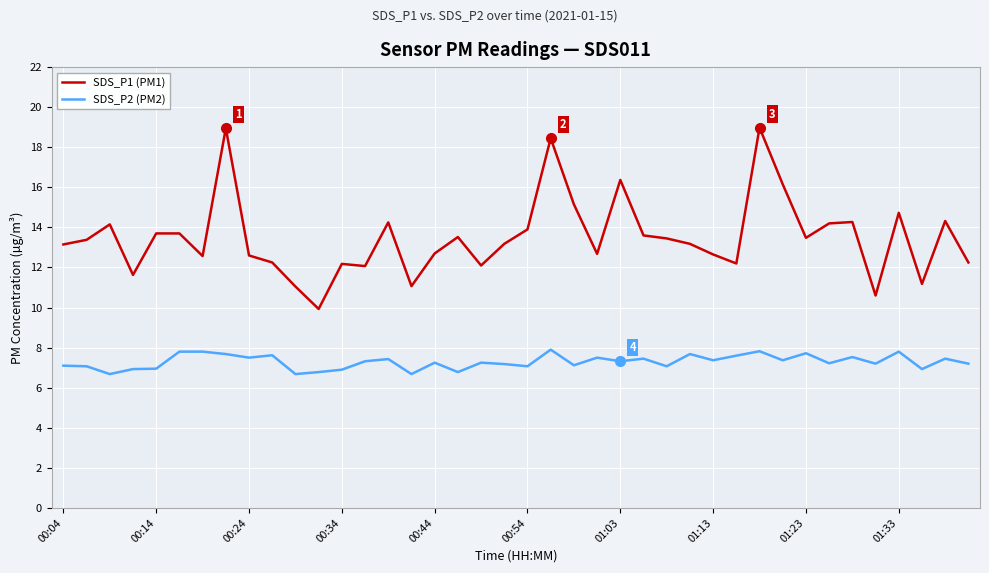

How many lines are shown in the chart?

2